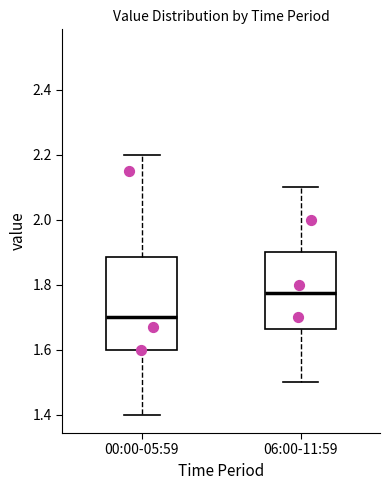

Which box's median line is the highest?

06:00-11:59